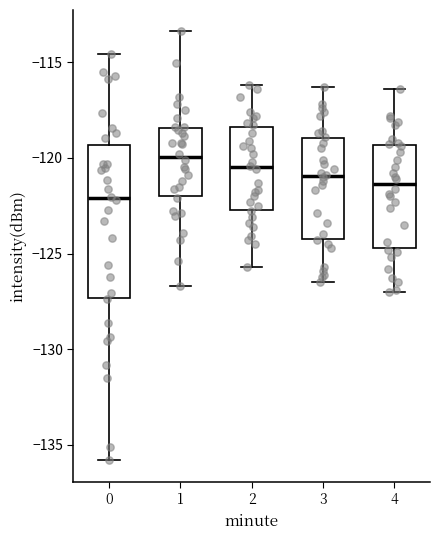

Comparing the boxes themselves (not the whiskers), which one is the tallest?

0